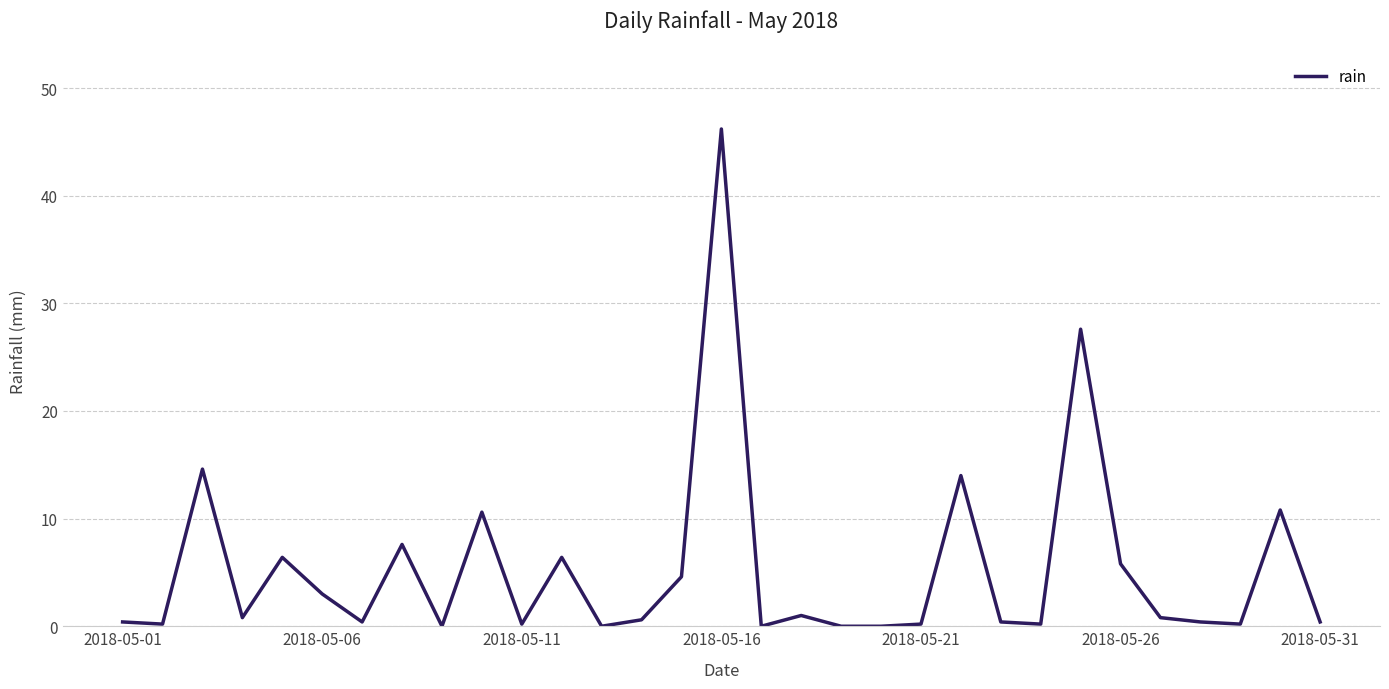

What is the greatest value displayed?

46.2